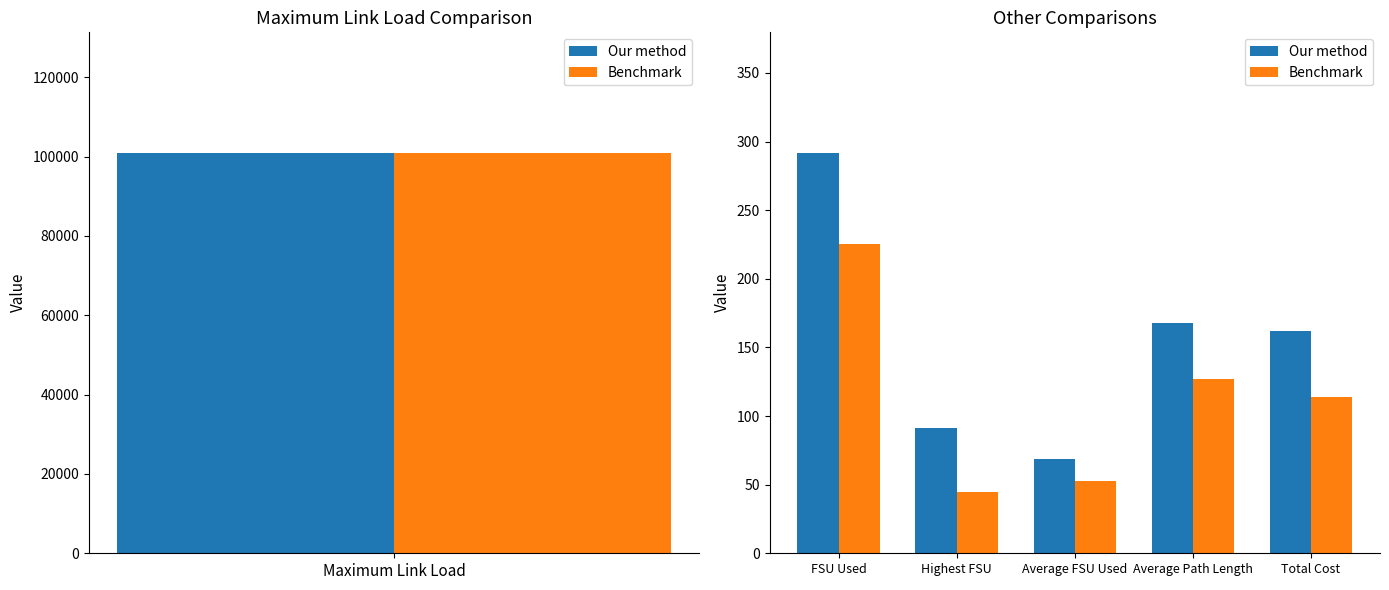

The Benchmark series shows 53 at Average FSU Used. True or false?

True